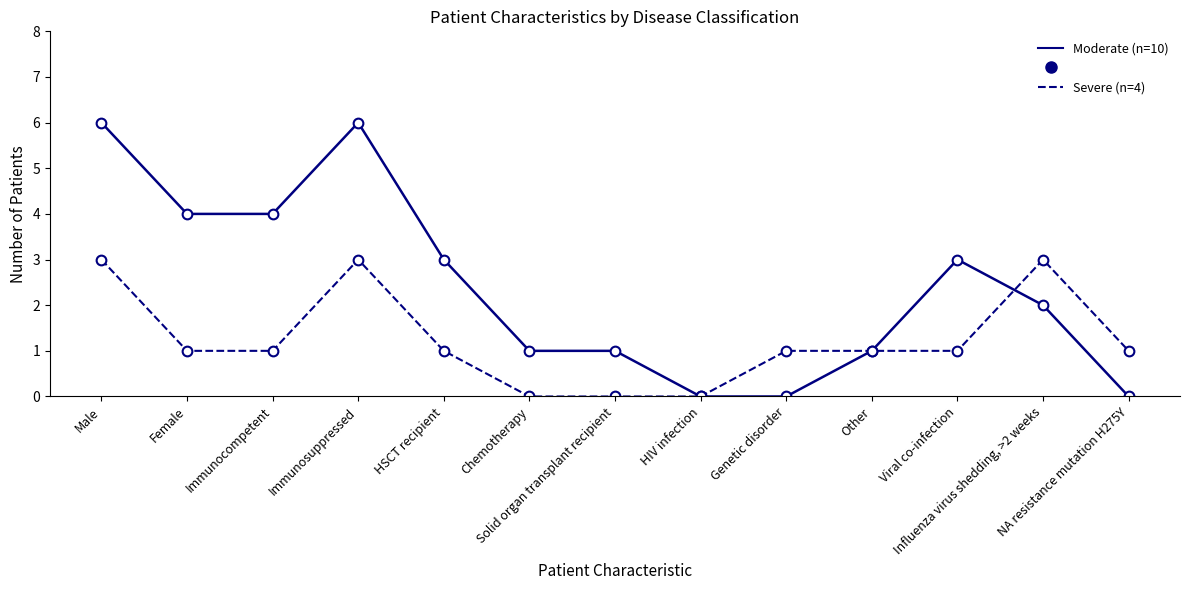

The Moderate (n=10) series shows 1 at Other. True or false?

True